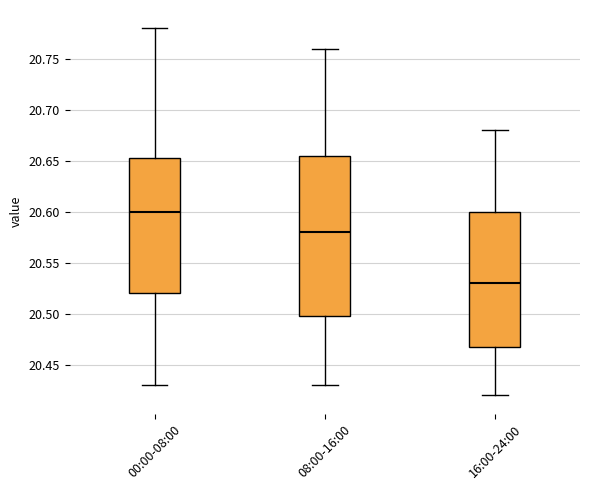

Comparing the boxes themselves (not the whiskers), which one is the tallest?

08:00-16:00